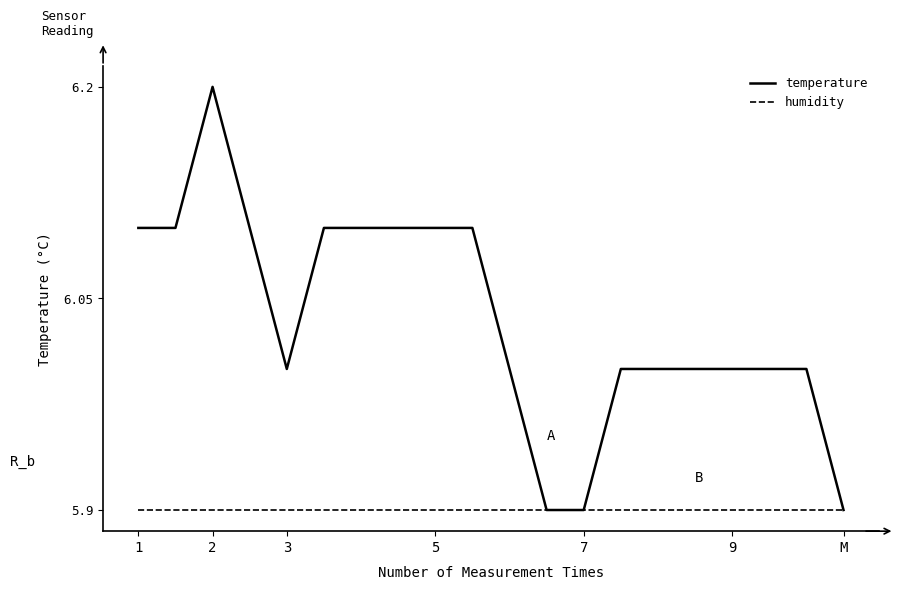

Which series has the largest range (max minus min)?

temperature